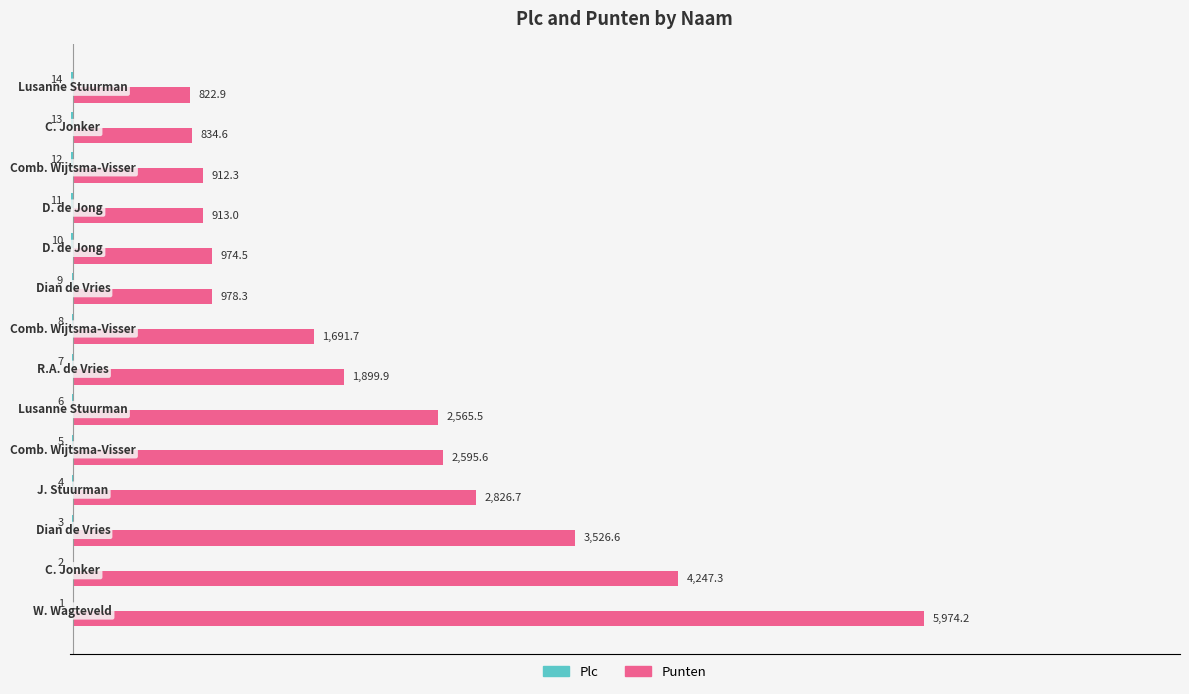

How many data points in Punten are above 1899?

7